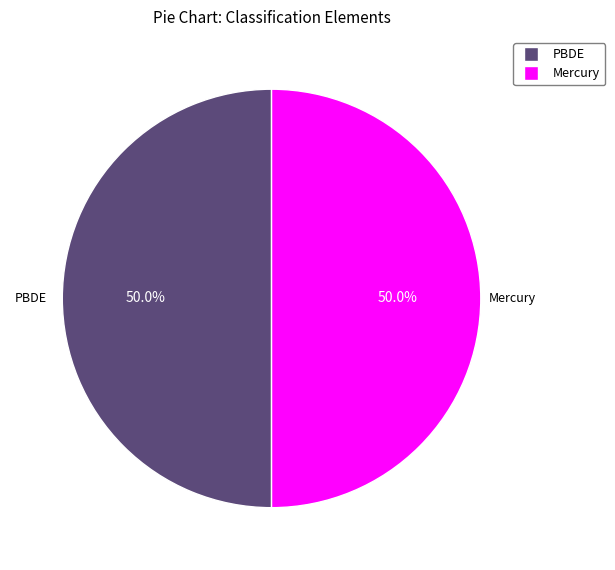

What percentage is NOT represented by PBDE?

50.0%